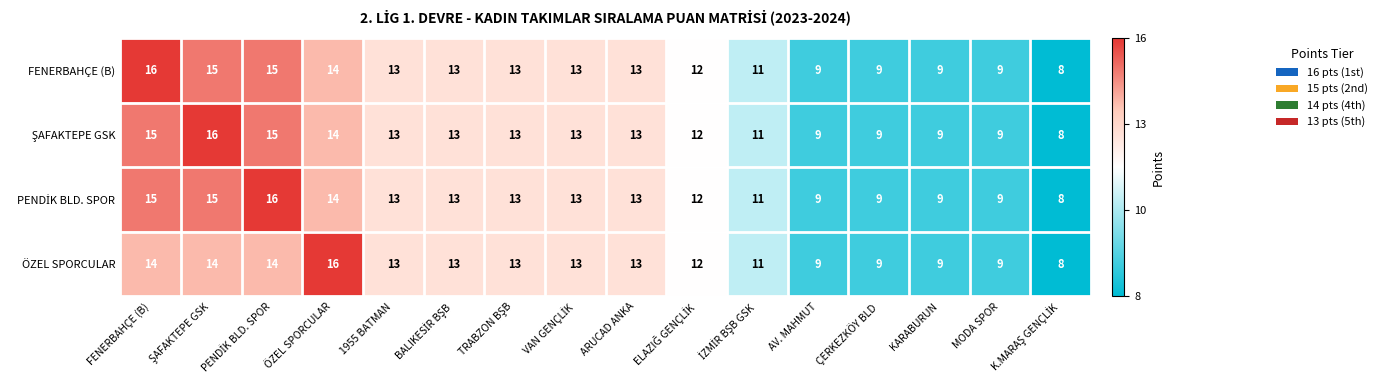

At which label does FENERBAHÇE (B) first exceed 13?

FENERBAHÇE (B)